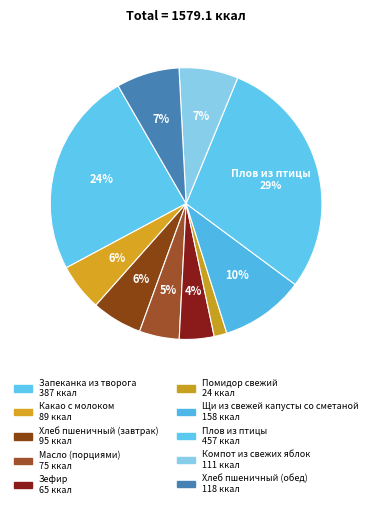

Count the number of slices in the pie.

10